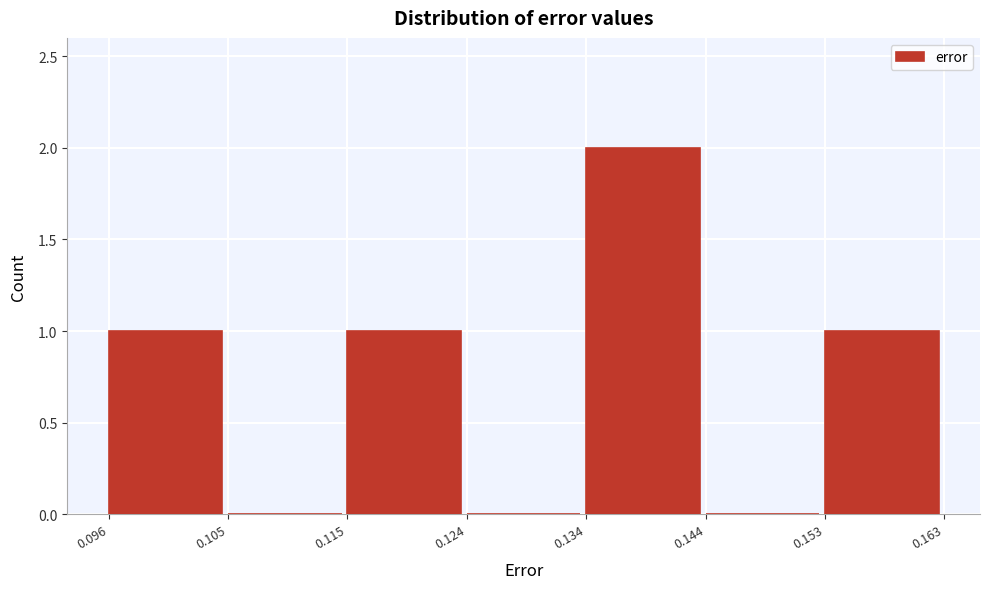

Over which range of the x-axis is the bar tallest?

0.134 to 0.144